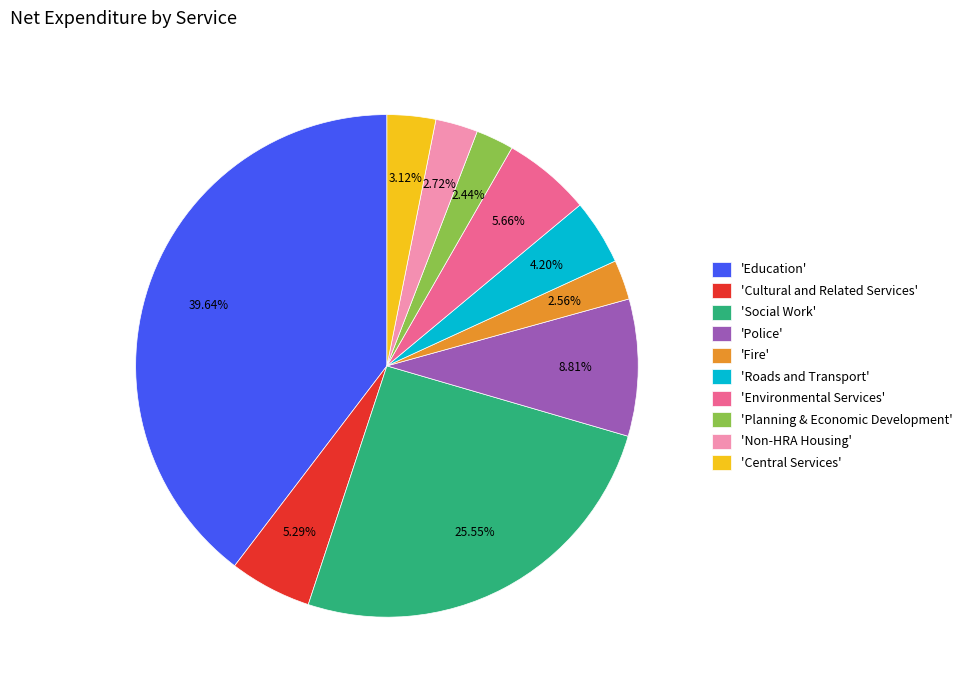

Is there any slice that represents more than half of the pie?

No